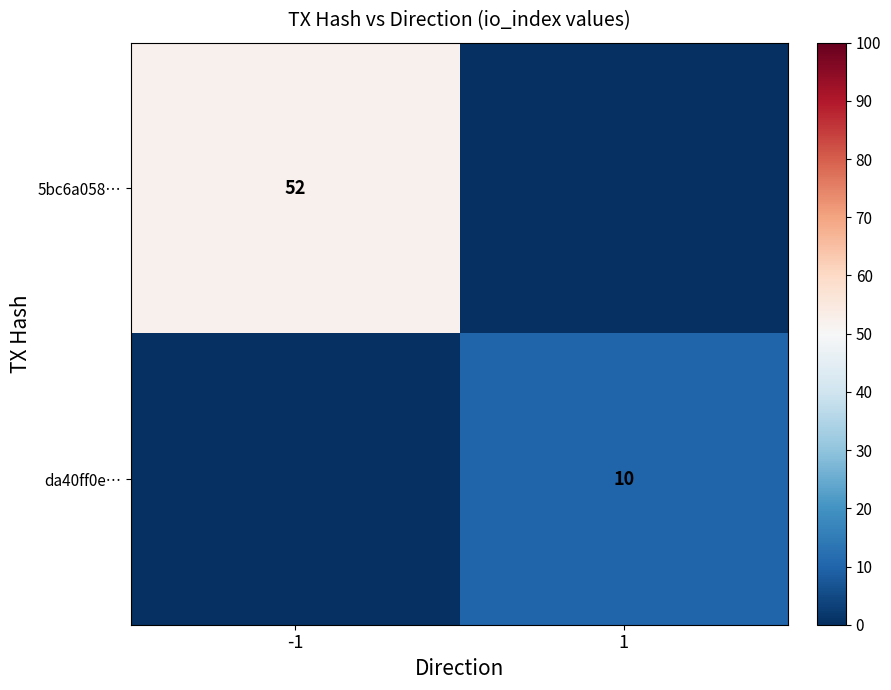

True or false: 5bc6a058… has a value of 52 at -1.

True